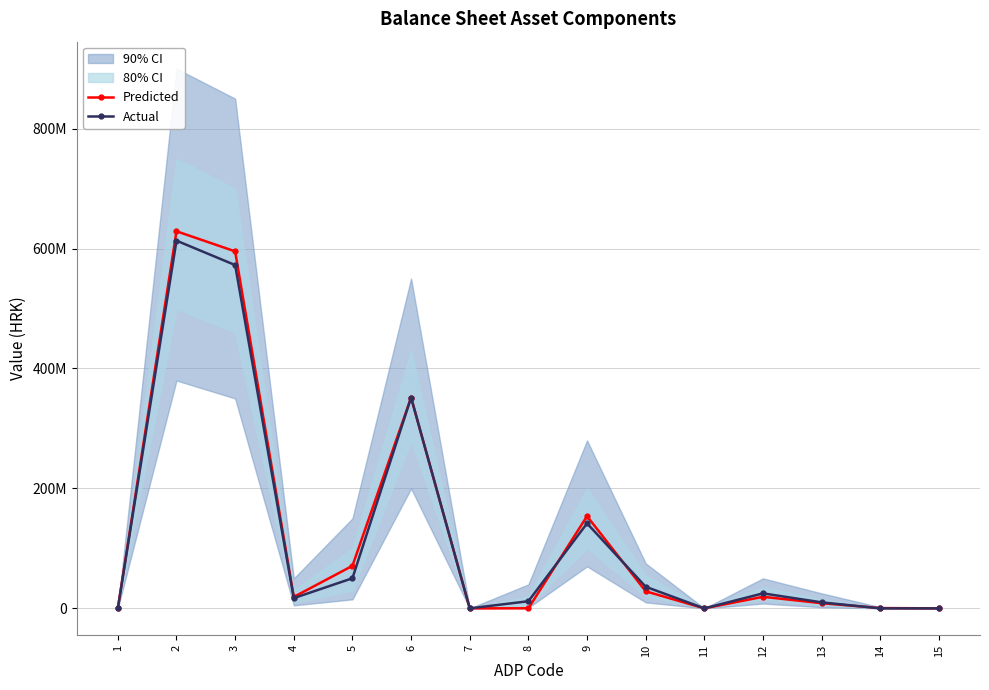

Which series has the largest range (max minus min)?

Predicted